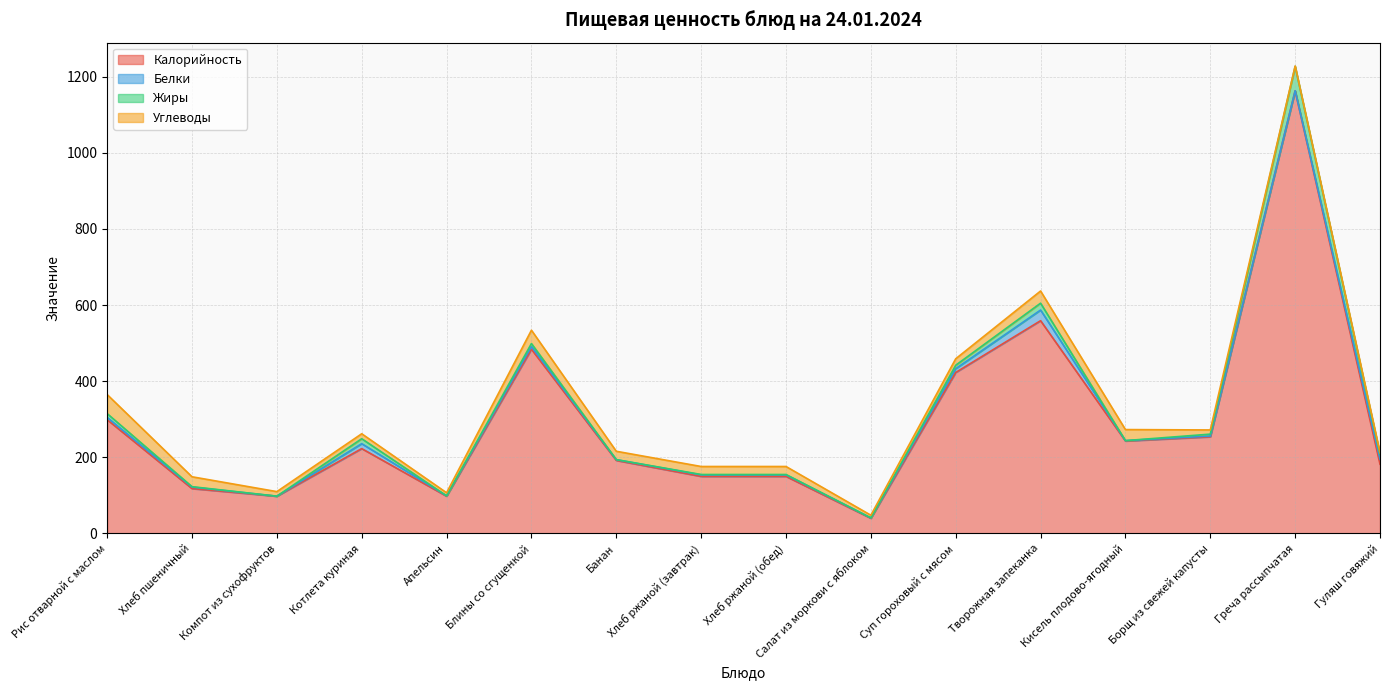

After their last crossing, which series has the higher values: Белки or Углеводы?

Белки